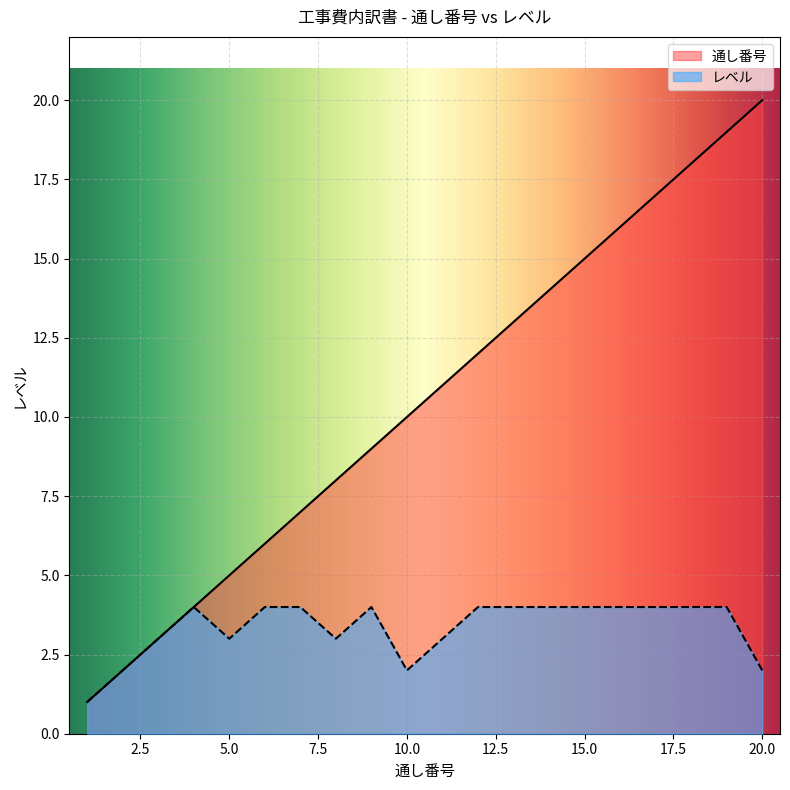

At how many categories does at least one series exceed 4?

16